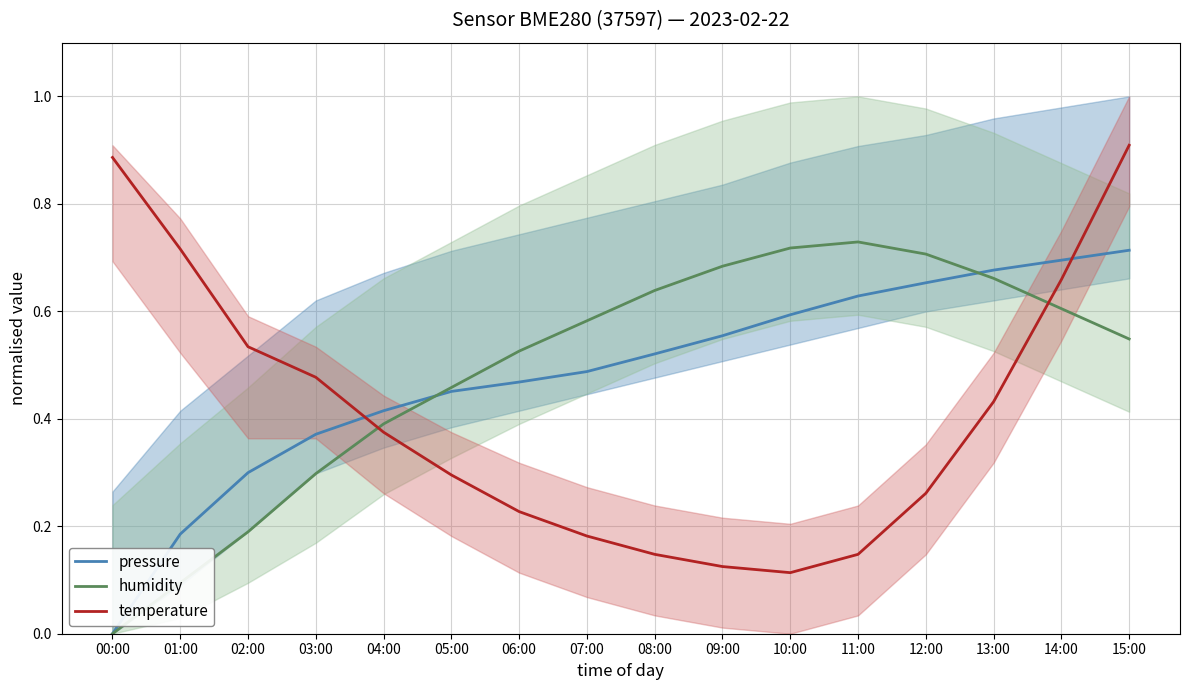

Is the value of humidity at 11:00 greater than the value of pressure at 01:00?

Yes